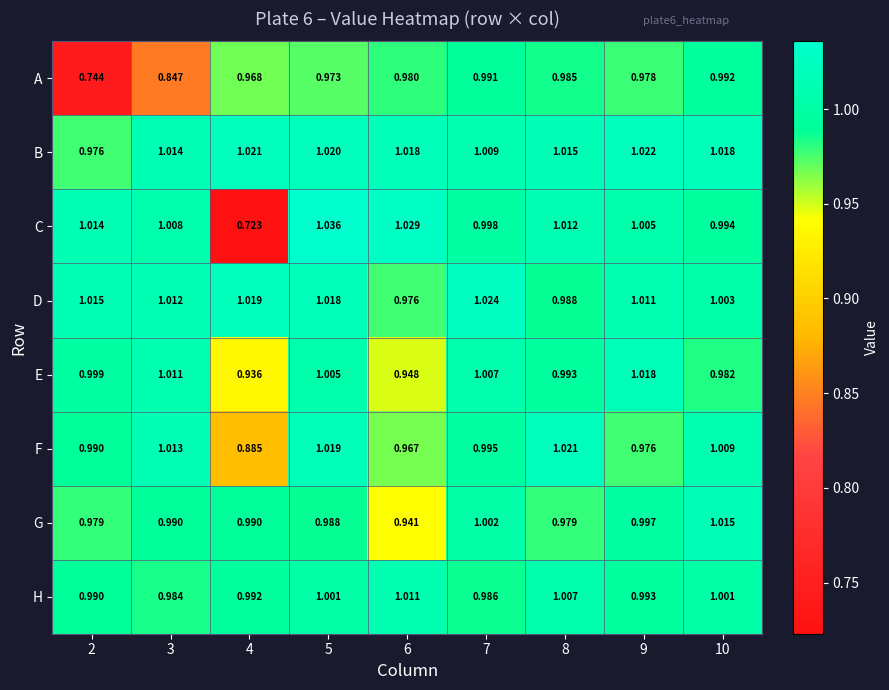

Which series has the largest range (max minus min)?

C